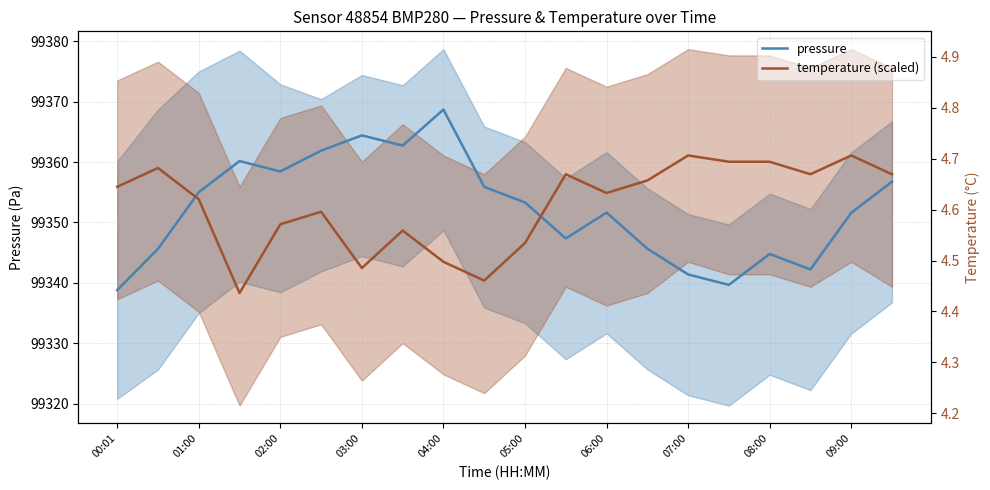

What is the average value of the pressure series?

99352.3